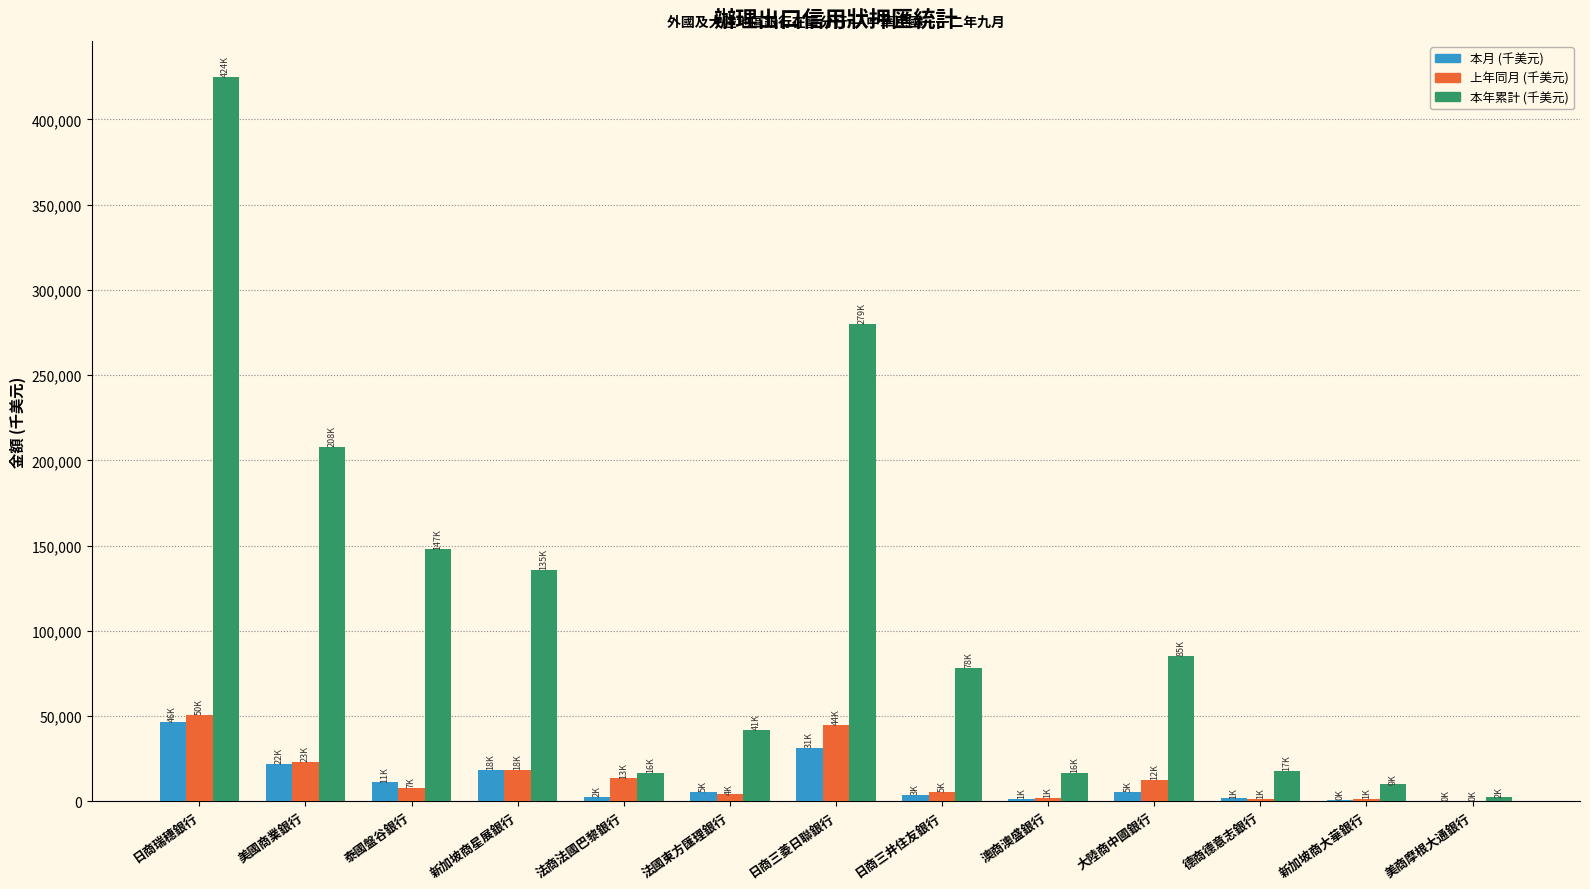

Is the value of 上年同月 (千美元) at 美國商業銀行 greater than the value of 本年累計 (千美元) at 新加坡商大華銀行?

Yes